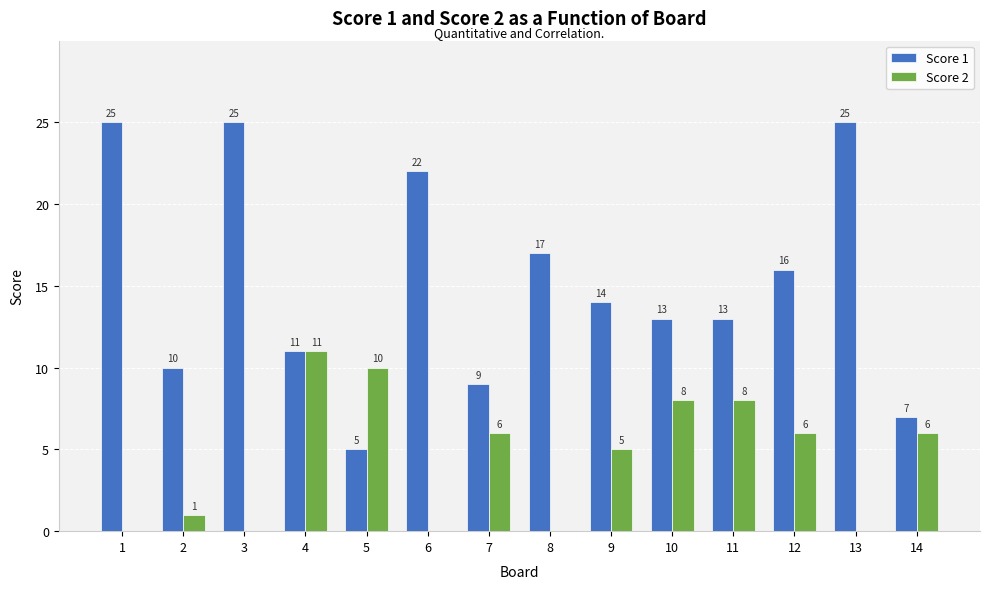

Count the number of categories in the chart.

14